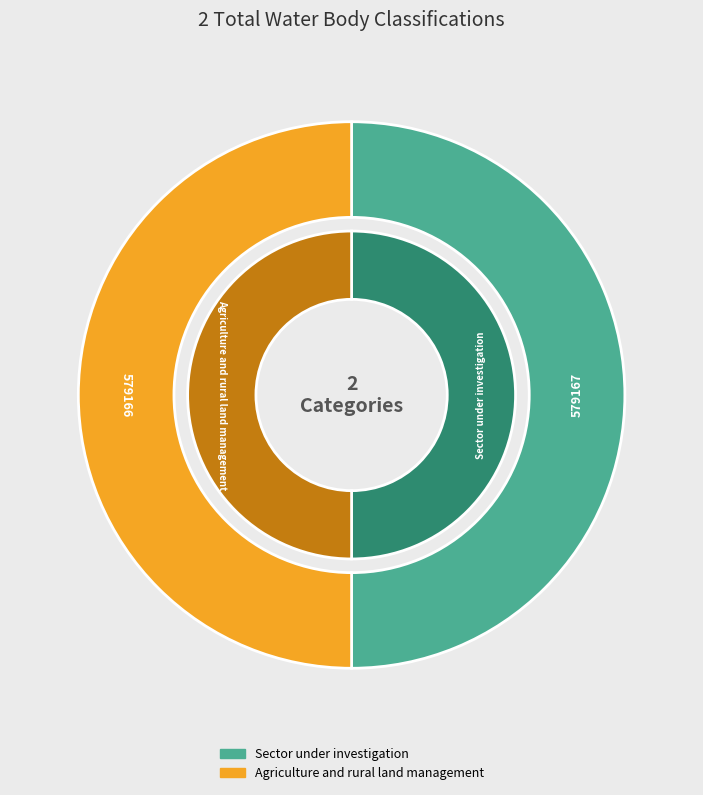

How much of the chart is everything except Sector under investigation?

50.0%